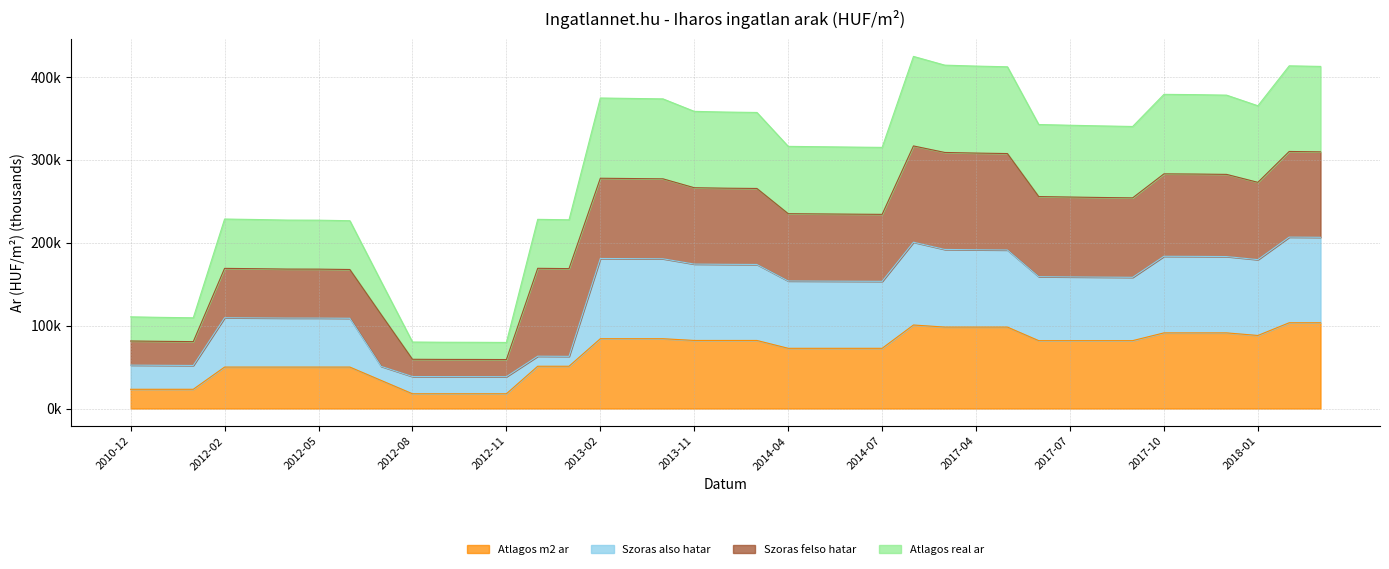

What is the difference between the highest and lowest values at 2017-03?

316.0